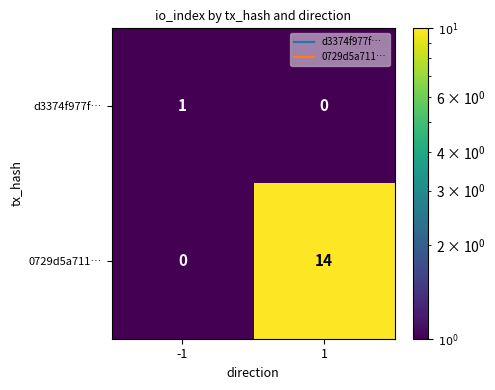

List the series in order of their peak value, lowest first.

d3374f977f…, 0729d5a711…